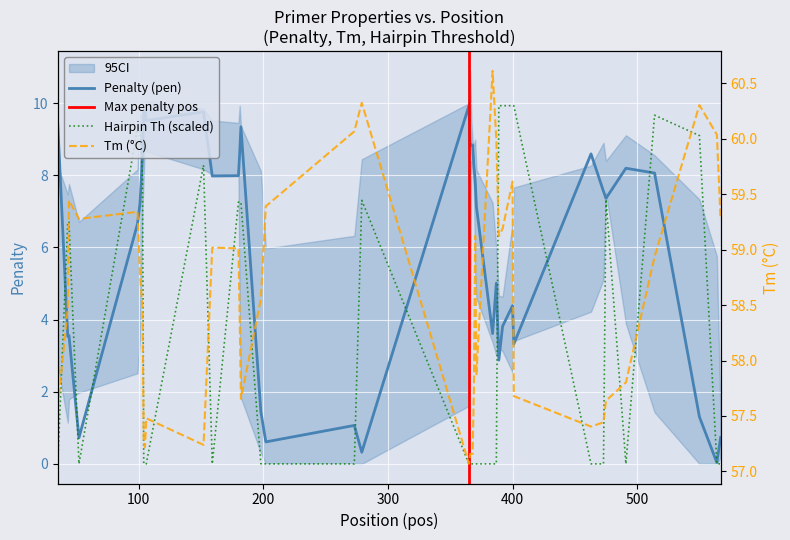

Rank the categories by Tm (°C) value from highest to lowest.

384, 279, 550, 273, 564, 387, 400, 44, 202, 99, 52, 567, 392, 370, 389, 159, 180, 514, 101, 198, 103, 43, 181, 371, 491, 369, 401, 182, 475, 35, 106, 473, 463, 104, 152, 105, 366, 367, 368, 365